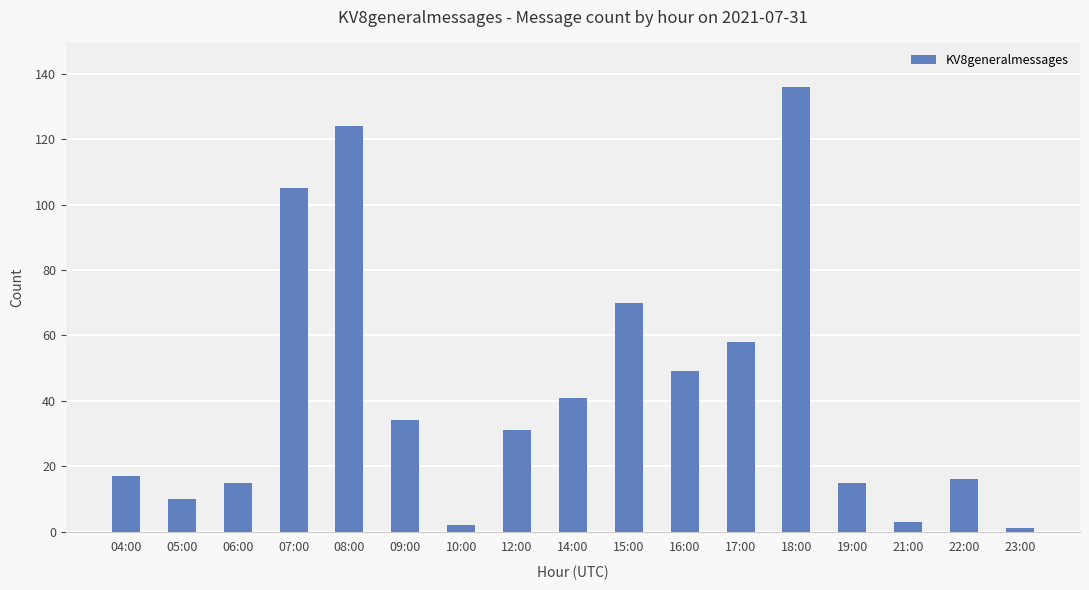

What is the sum of all values?

727